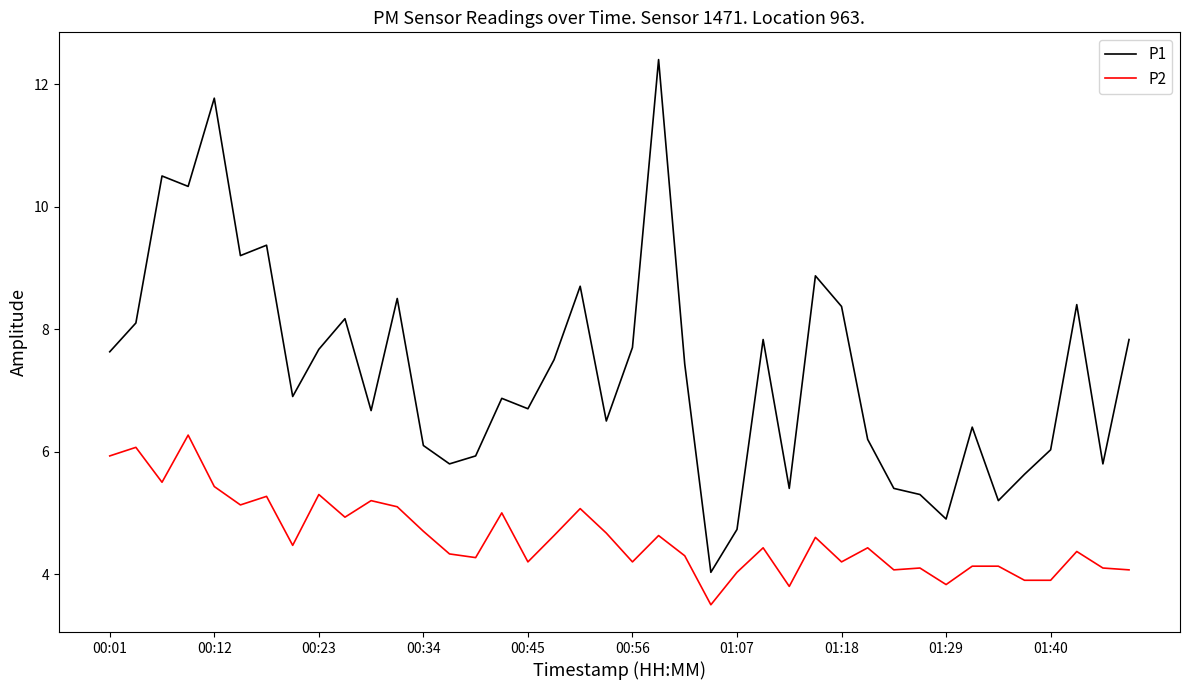

Reading left to right, extract all data points from this chart.

P1: 7.6	8.1	10.5	10.3	11.8	9.2	9.4	6.9	7.7	8.2	6.7	8.5	6.1	5.8	5.9	6.9	6.7	7.5	8.7	6.5	7.7	12.4	7.4	4.0	4.7	7.8	5.4	8.9	8.4	6.2	5.4	5.3	4.9	6.4	5.2	5.6	6.0	8.4	5.8	7.8
P2: 5.9	6.1	5.5	6.3	5.4	5.1	5.3	4.5	5.3	4.9	5.2	5.1	4.7	4.3	4.3	5.0	4.2	4.6	5.1	4.7	4.2	4.6	4.3	3.5	4.0	4.4	3.8	4.6	4.2	4.4	4.1	4.1	3.8	4.1	4.1	3.9	3.9	4.4	4.1	4.1